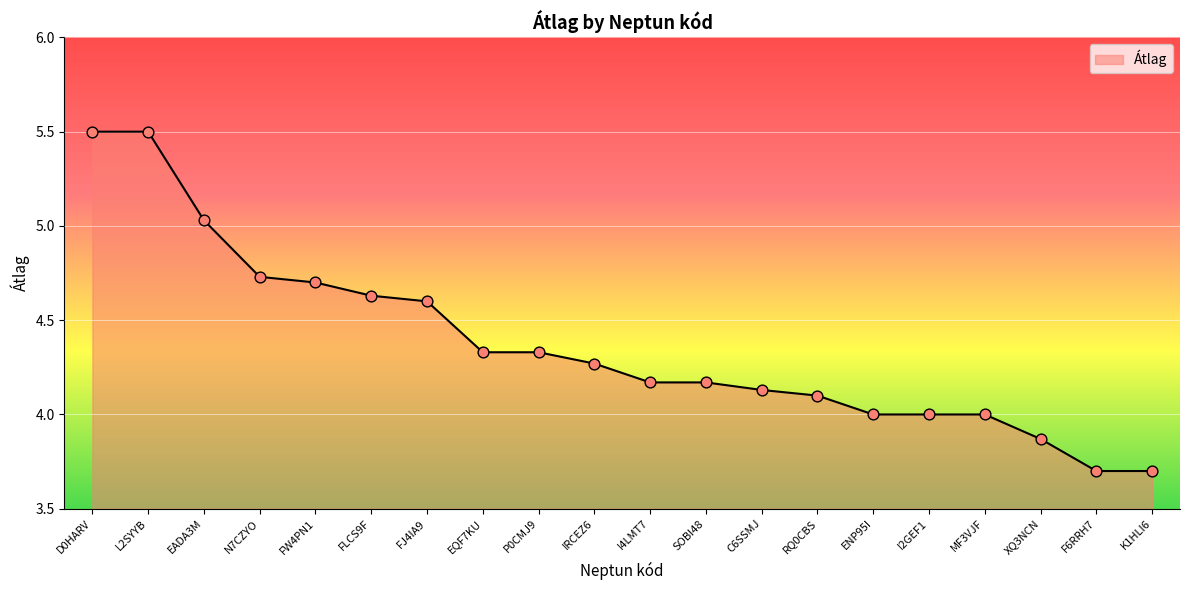

What is the ratio of the value at EADA3M to the value at N7CZYO?

1.1